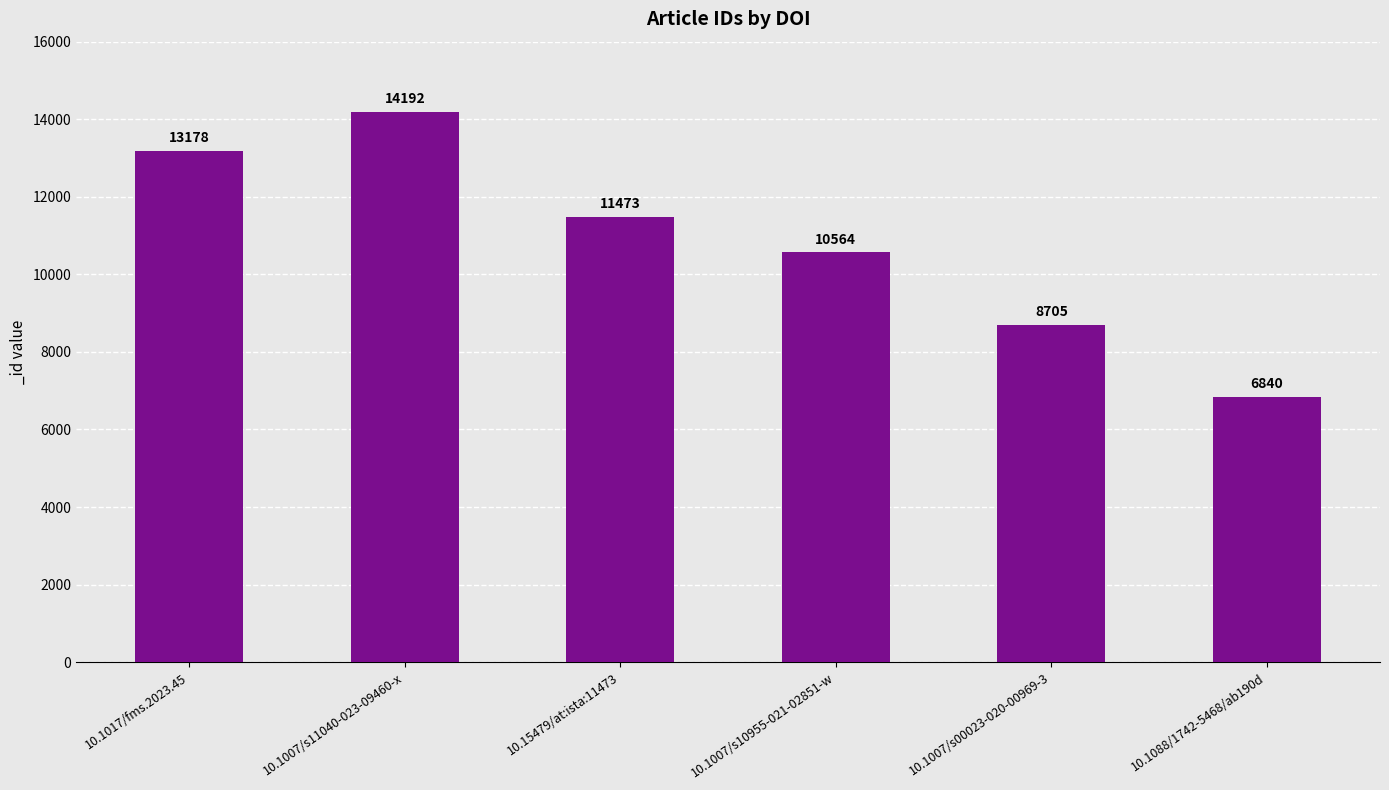

Is it true that the value at 10.1017/fms.2023.45 is 21500?

False